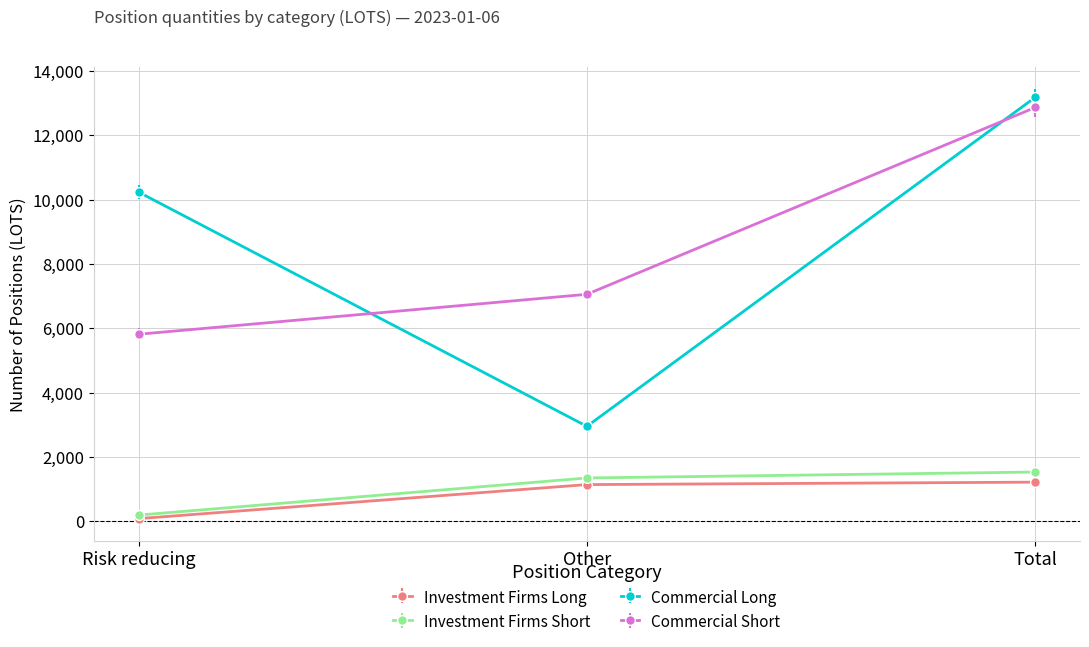

Reading left to right, extract all data points from this chart.

Investment Firms Long: Risk reducing=76	Other=1135	Total=1211
Investment Firms Short: Risk reducing=185	Other=1341	Total=1526
Commercial Long: Risk reducing=10236	Other=2948	Total=13184
Commercial Short: Risk reducing=5813	Other=7056	Total=12869